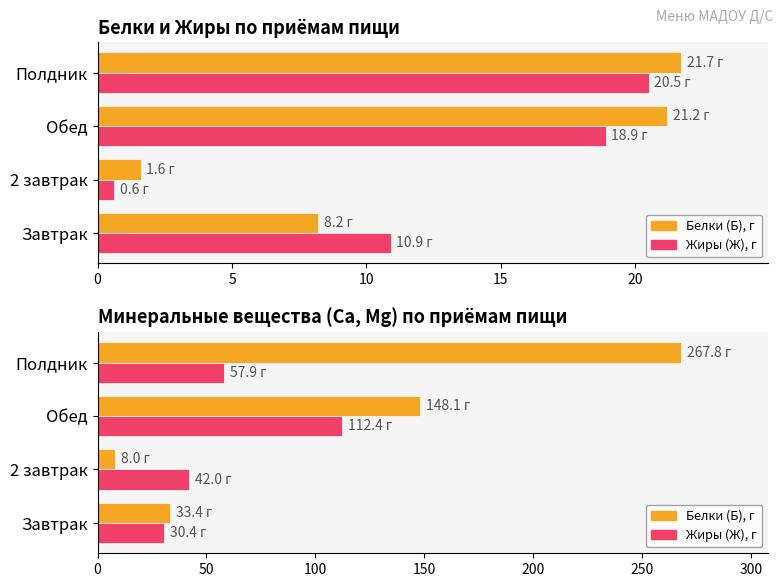

How many values in the Ж (жиры) series exceed 57?

2